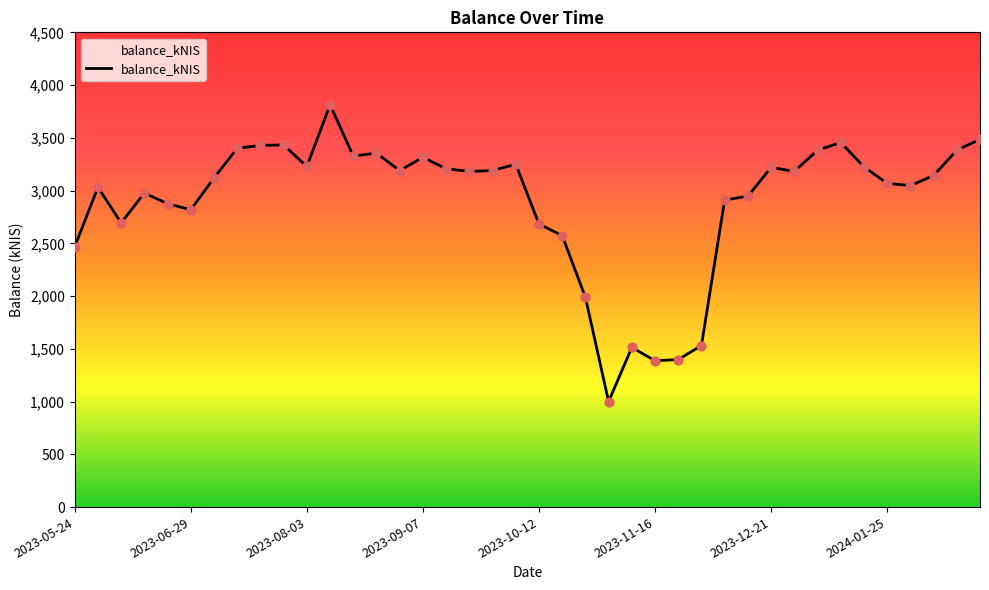

What is the greatest value displayed?

3813.8